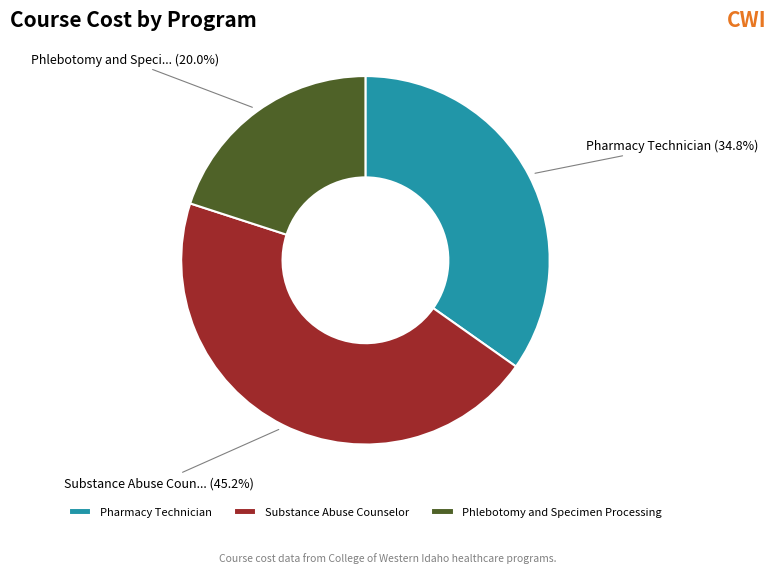

How much of the chart is everything except Phlebotomy and Specimen Processing?

80.0%